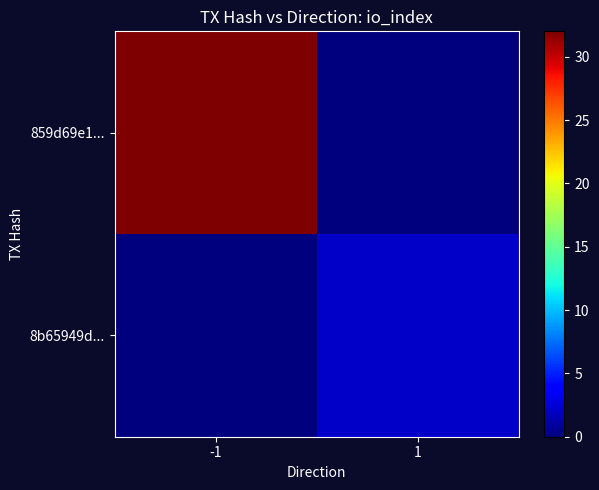

At which category is the sum across all series the highest?

-1